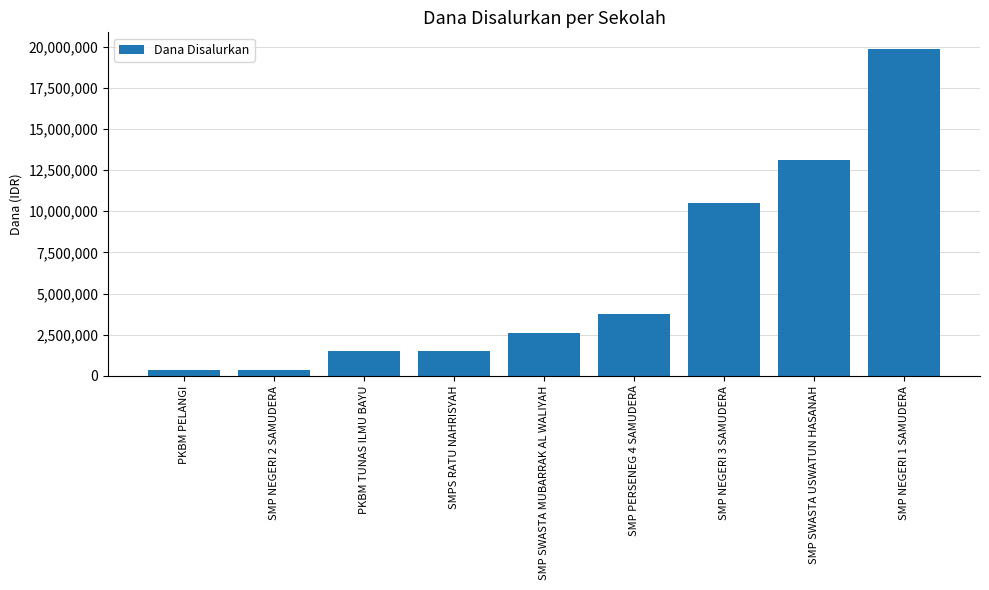

What is the maximum value shown in the chart?

19875000